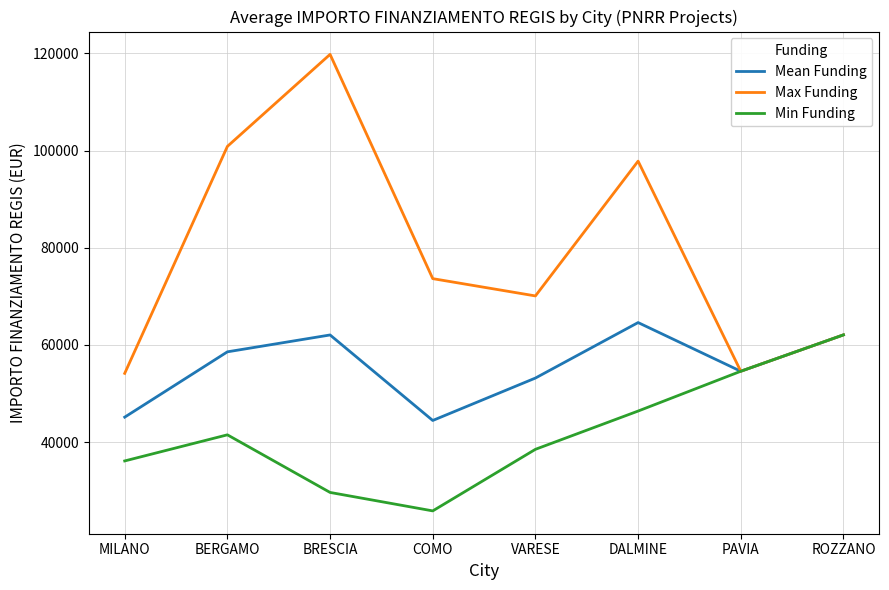

Which series has the largest total across all categories?

Max Funding